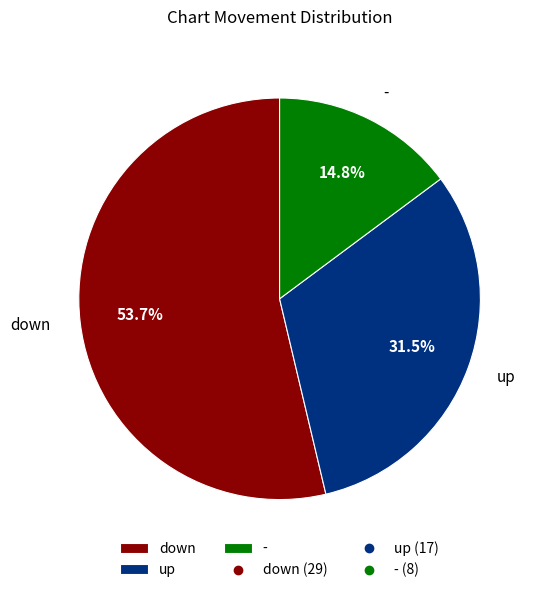

Rank the categories by value from lowest to highest.

-, up, down